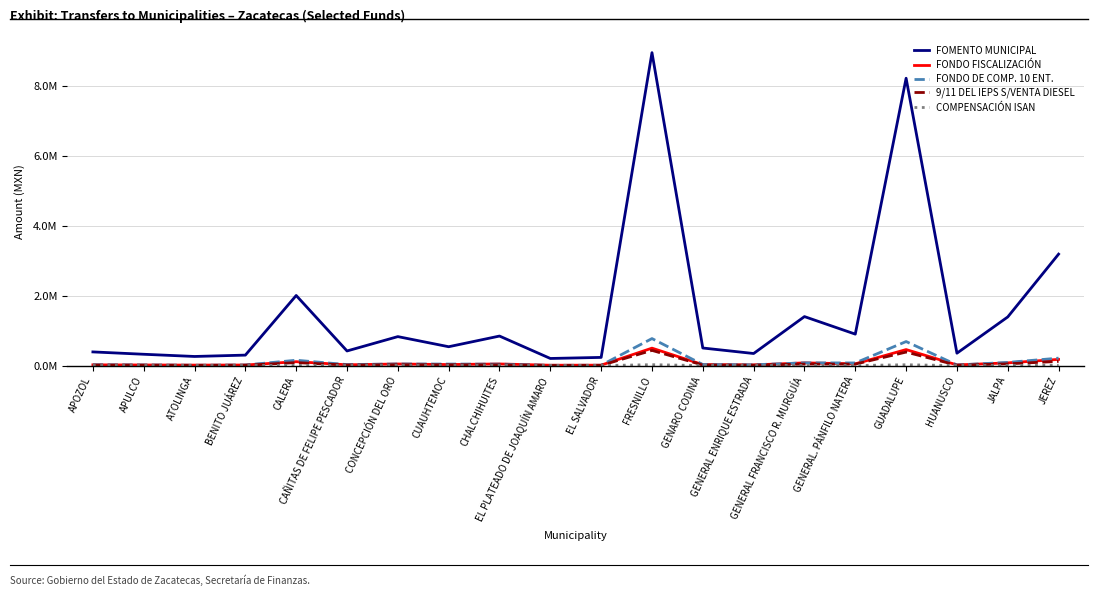

What is the spread (max minus min) of values at ATOLINGA?

261093